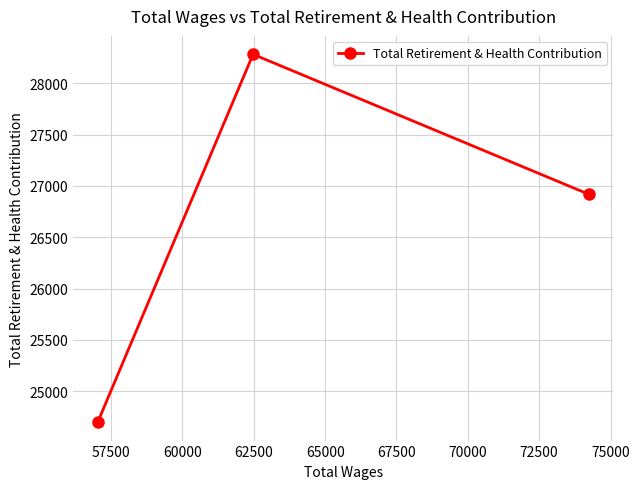

What is the value of the 2nd point from the left?

28284